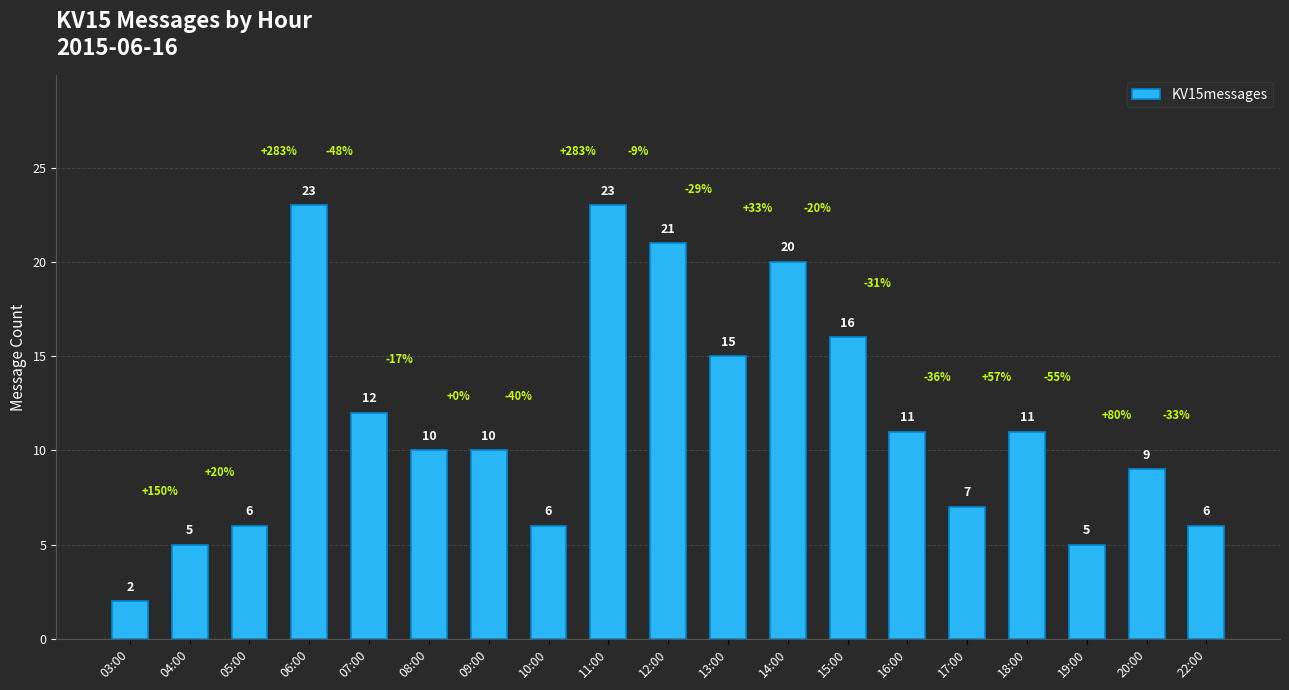

Which category has the lowest value across all series?

03:00